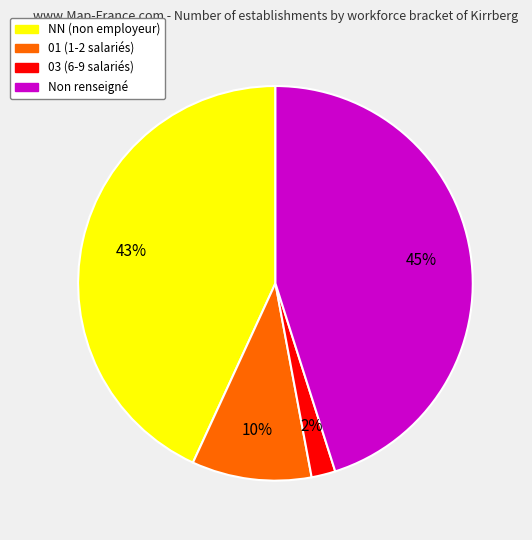

How many slices are in this pie chart?

4